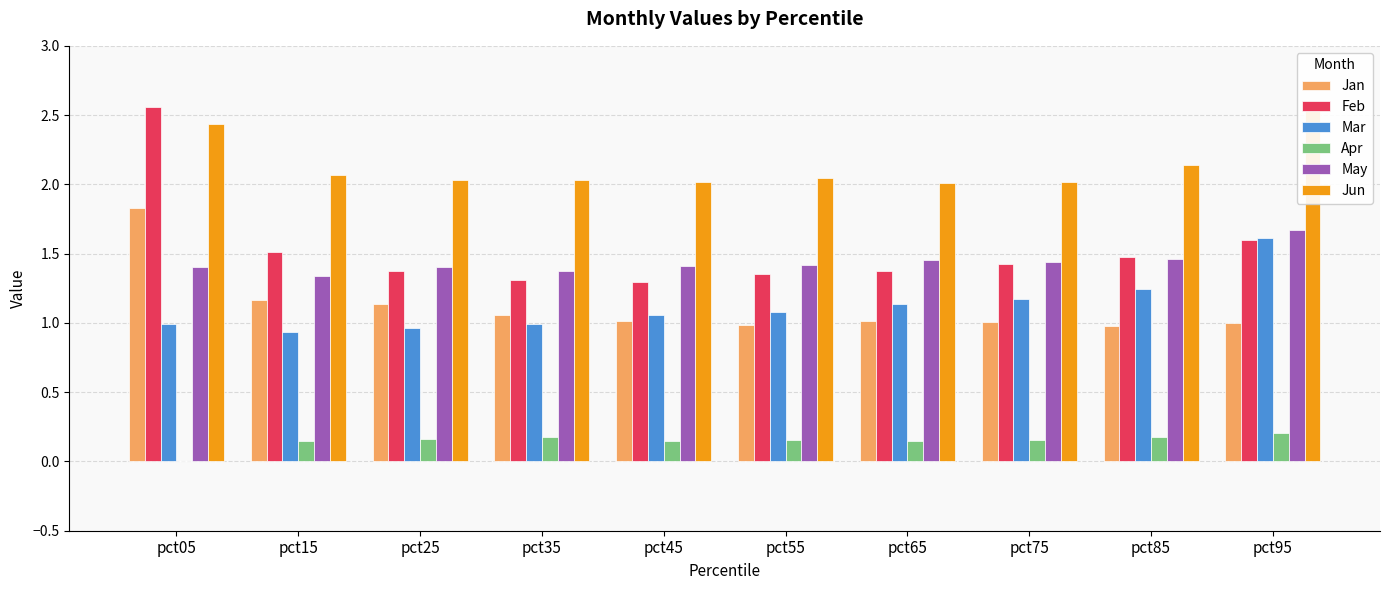

What is the difference between the maximum and minimum values in the Apr series?

0.2